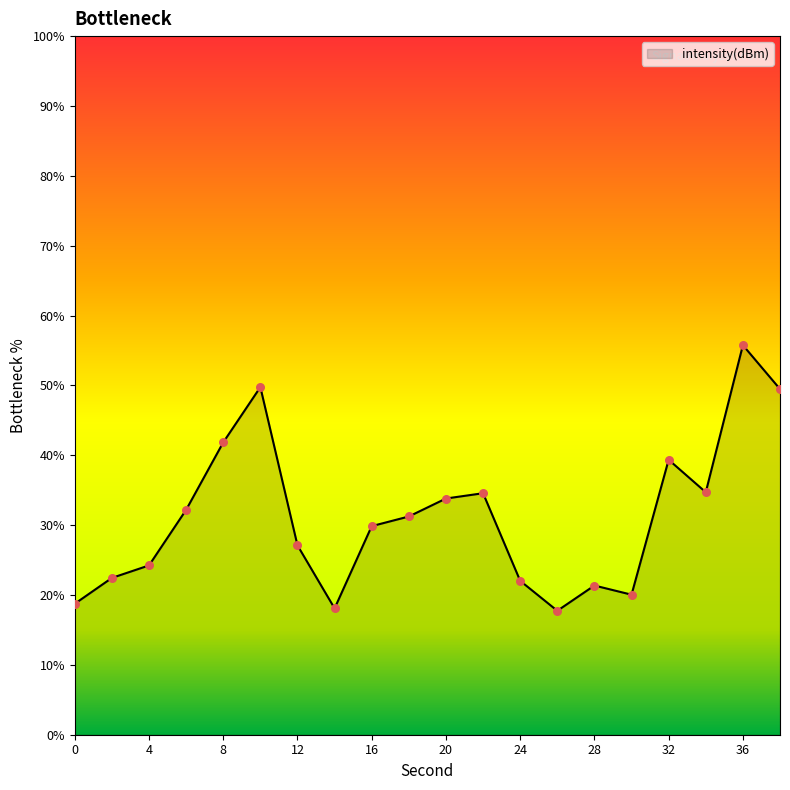

What is the minimum value shown in the chart?

17.7